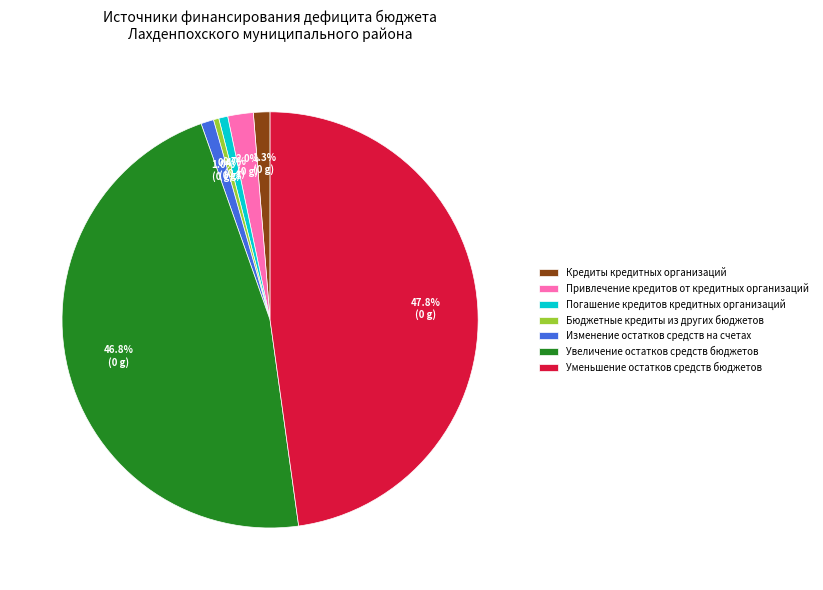

Do Увеличение остатков средств бюджетов and Изменение остатков средств на счетах together represent more than half of the pie?

No